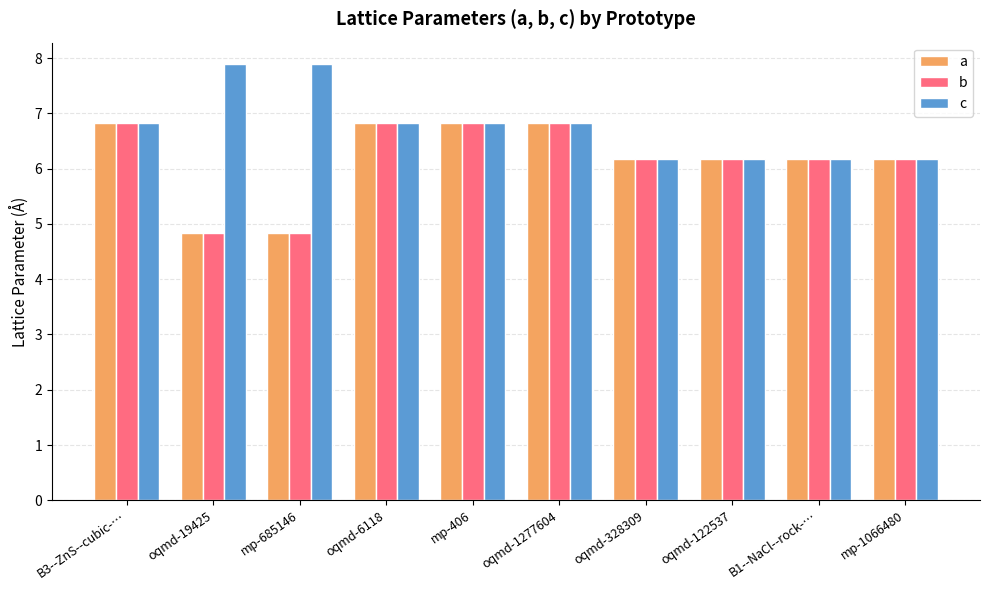

How many values in the a series are below 6?

2